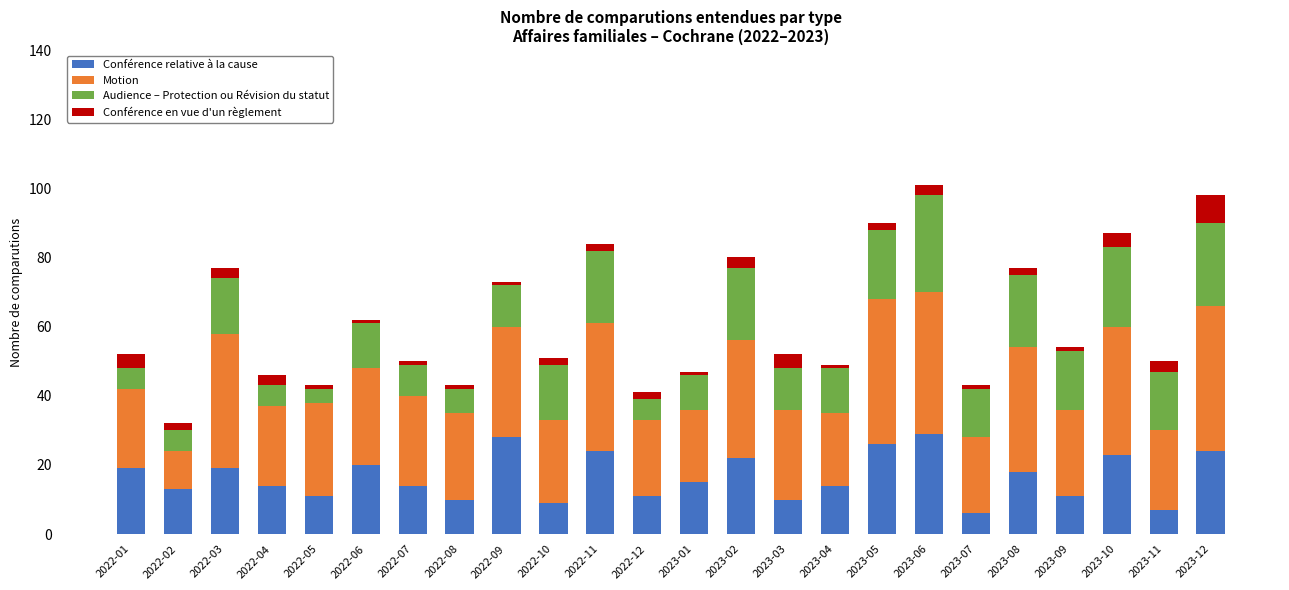

What is the difference between the maximum and minimum values in the Conférence relative à la cause series?

23